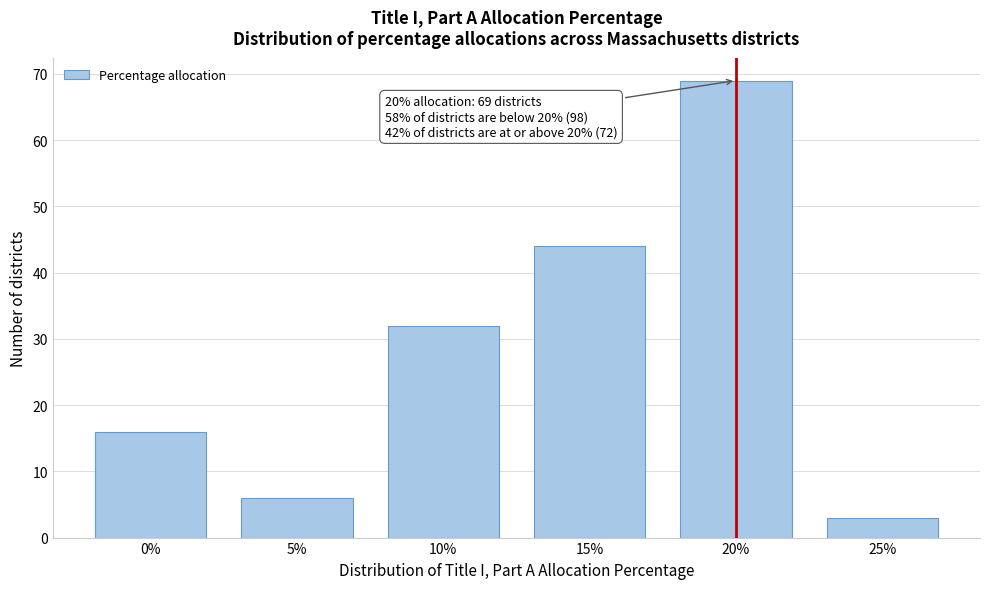

Reading right to left, what are all the values shown in this chart?

25%=3	20%=69	15%=44	10%=32	5%=6	0%=16